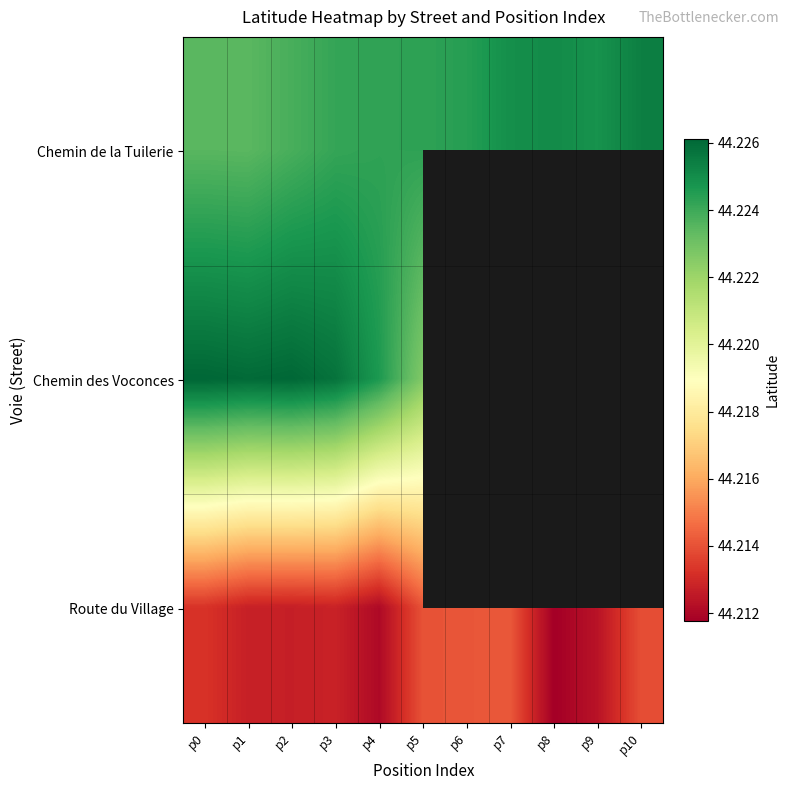

Rank the series by their maximum value, from highest to lowest.

Chemin des Voconces, Chemin de la Tuilerie, Route du Village